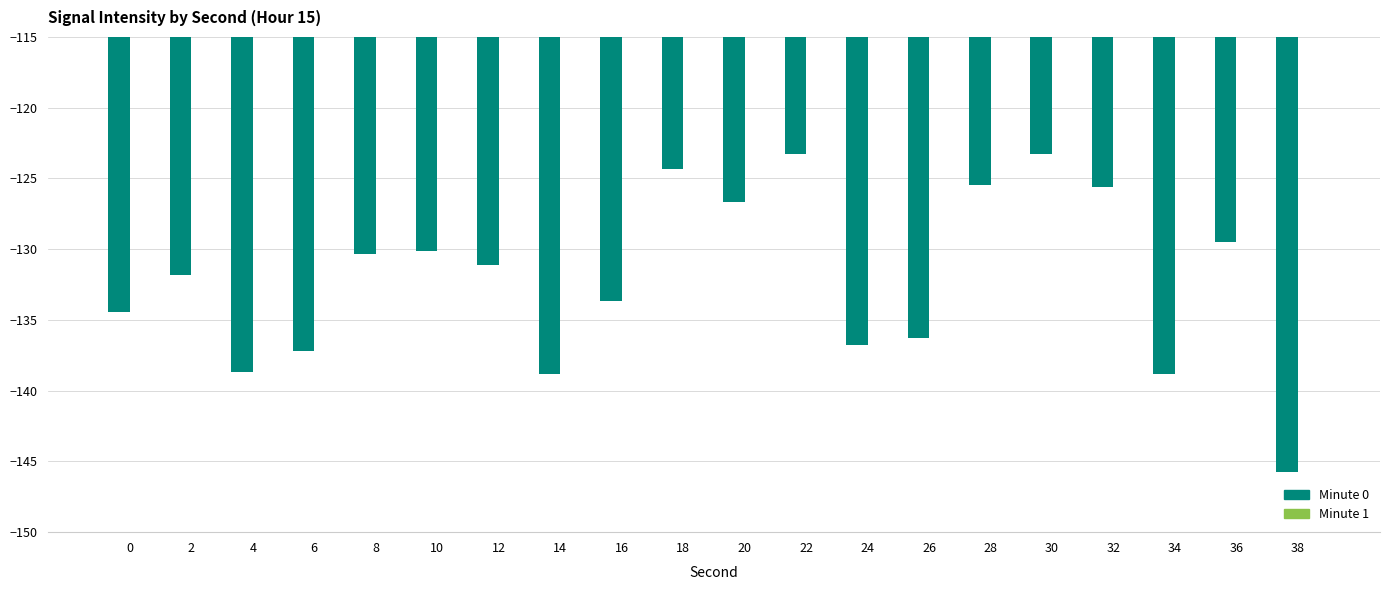

What is the value of the 8th bar from the left?

-138.8